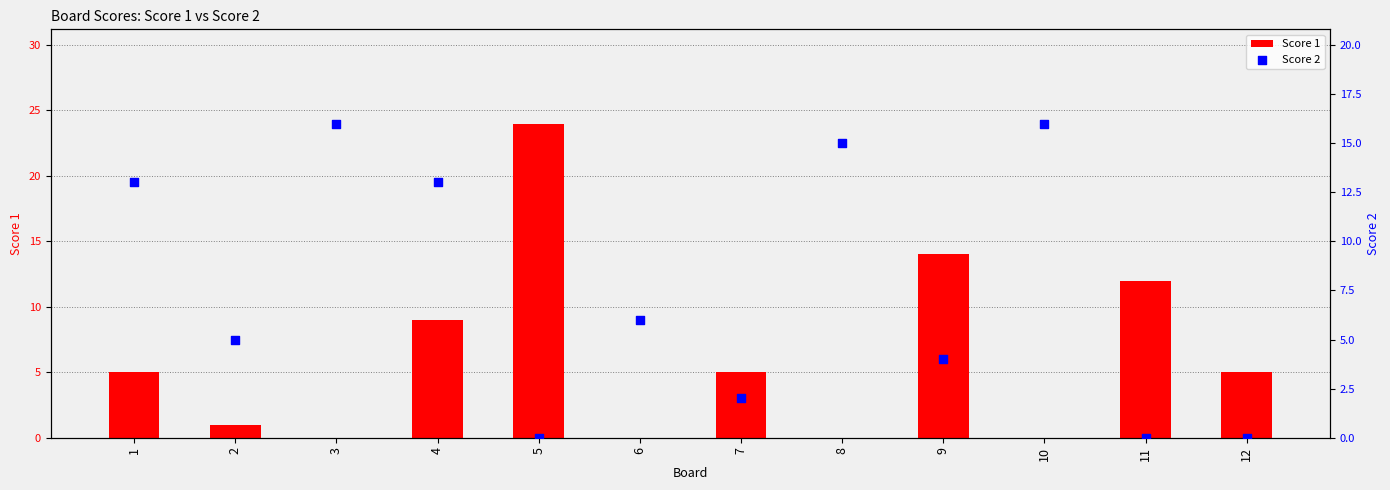

At how many categories does at least one series exceed 19?

1